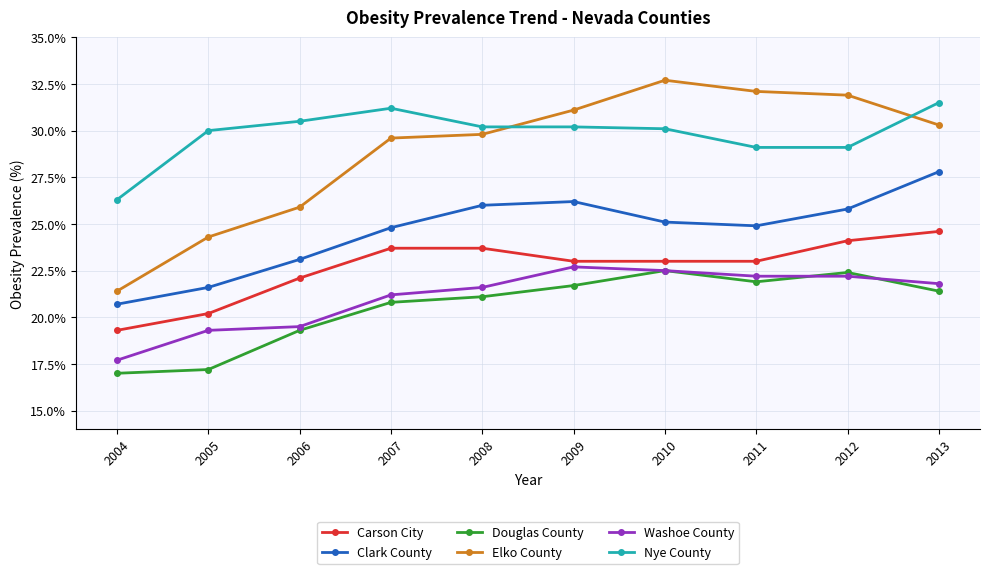

Rank the series by their maximum value, from highest to lowest.

Elko County, Nye County, Clark County, Carson City, Washoe County, Douglas County